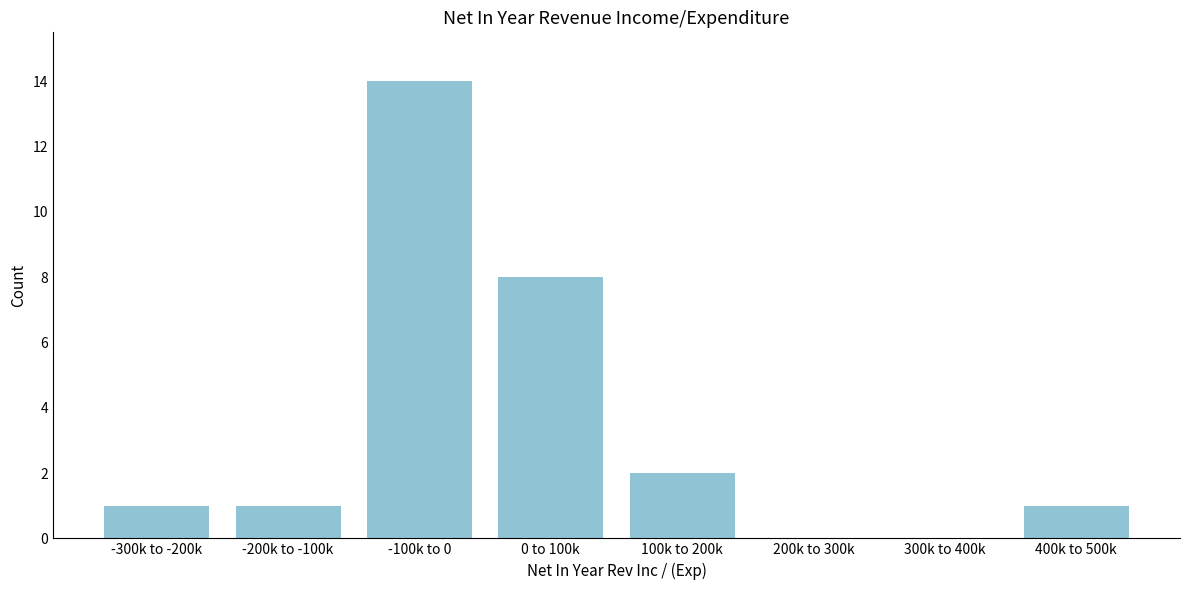

Reading left to right, extract all data points from this chart.

-300k to -200k=1	-200k to -100k=1	-100k to 0=14	0 to 100k=8	100k to 200k=2	200k to 300k=0	300k to 400k=0	400k to 500k=1